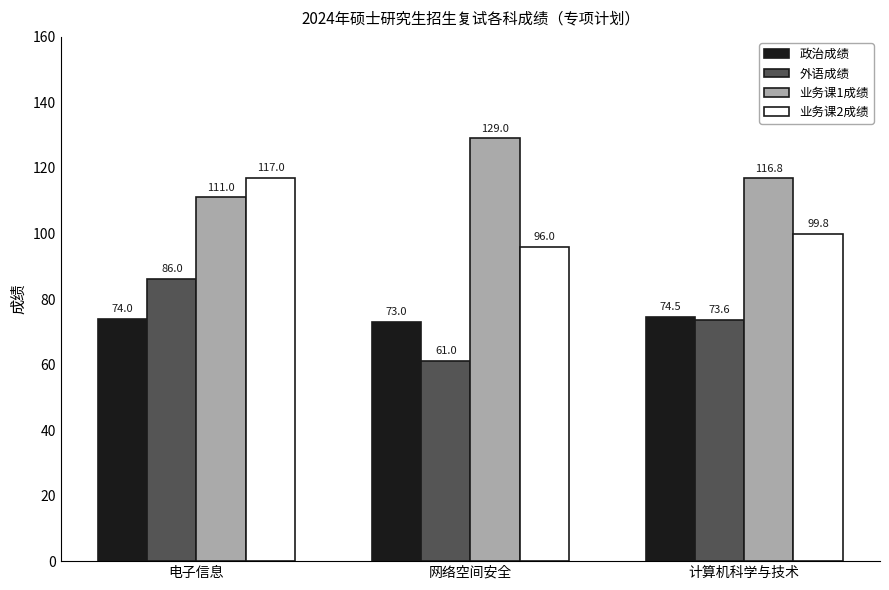

What is the difference between the maximum and second lowest values in the 政治成绩 series?

0.5